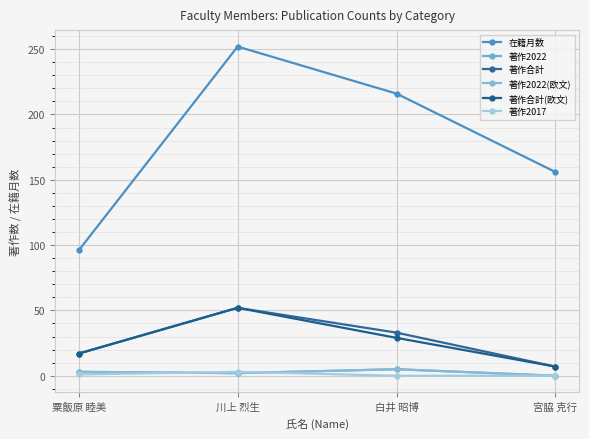

The 著作2017 series shows 3 at 川上 烈生. True or false?

True